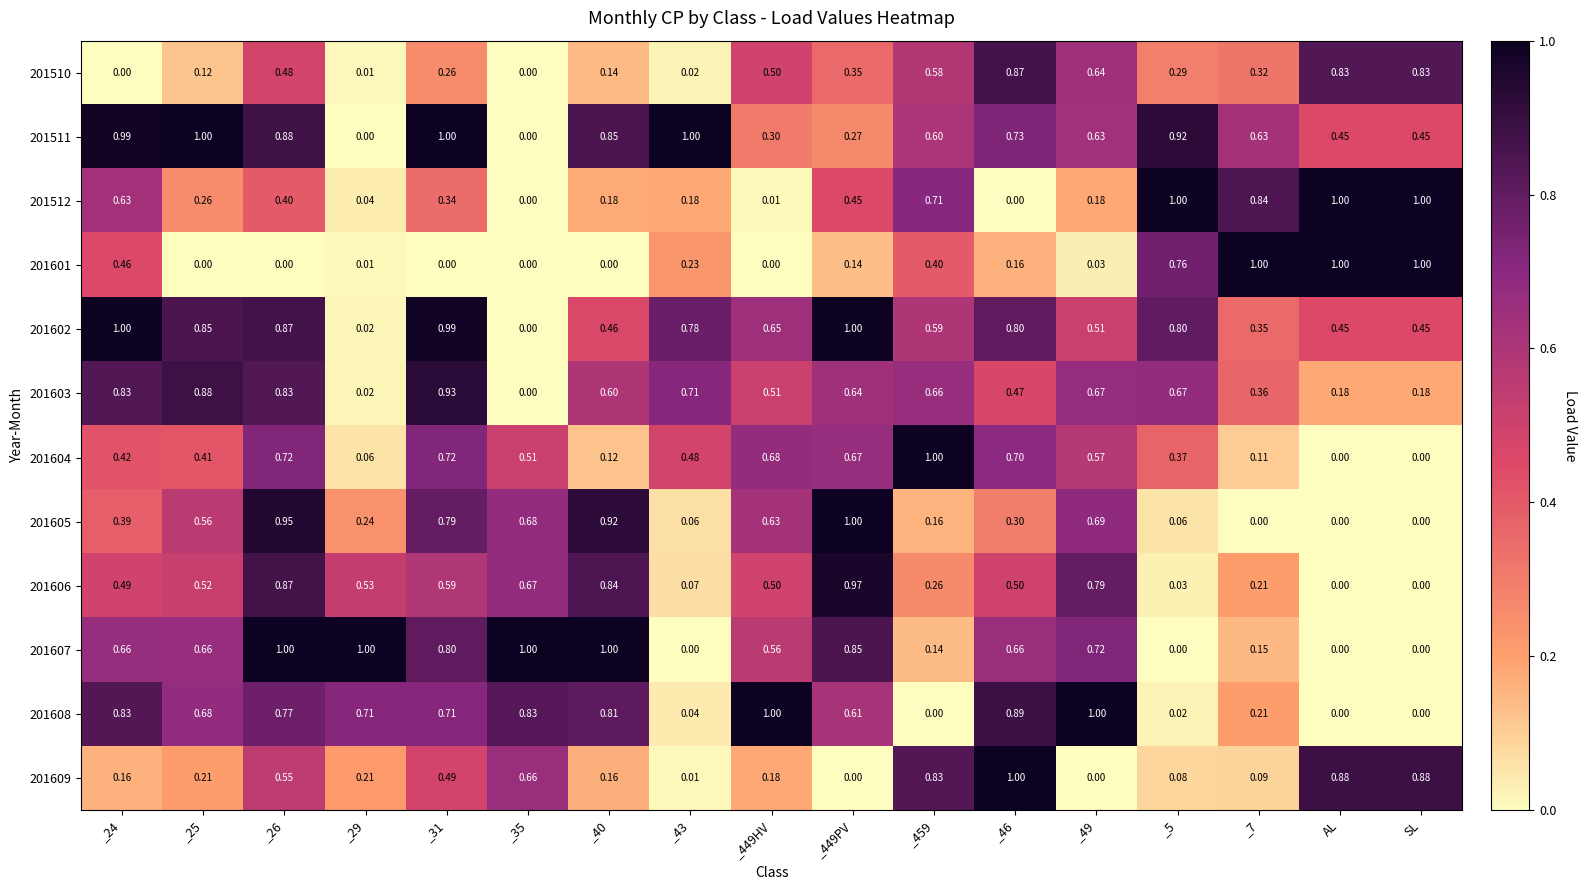

Is the value of 201512 at _26 greater than the value of 201605 at _449PV?

No